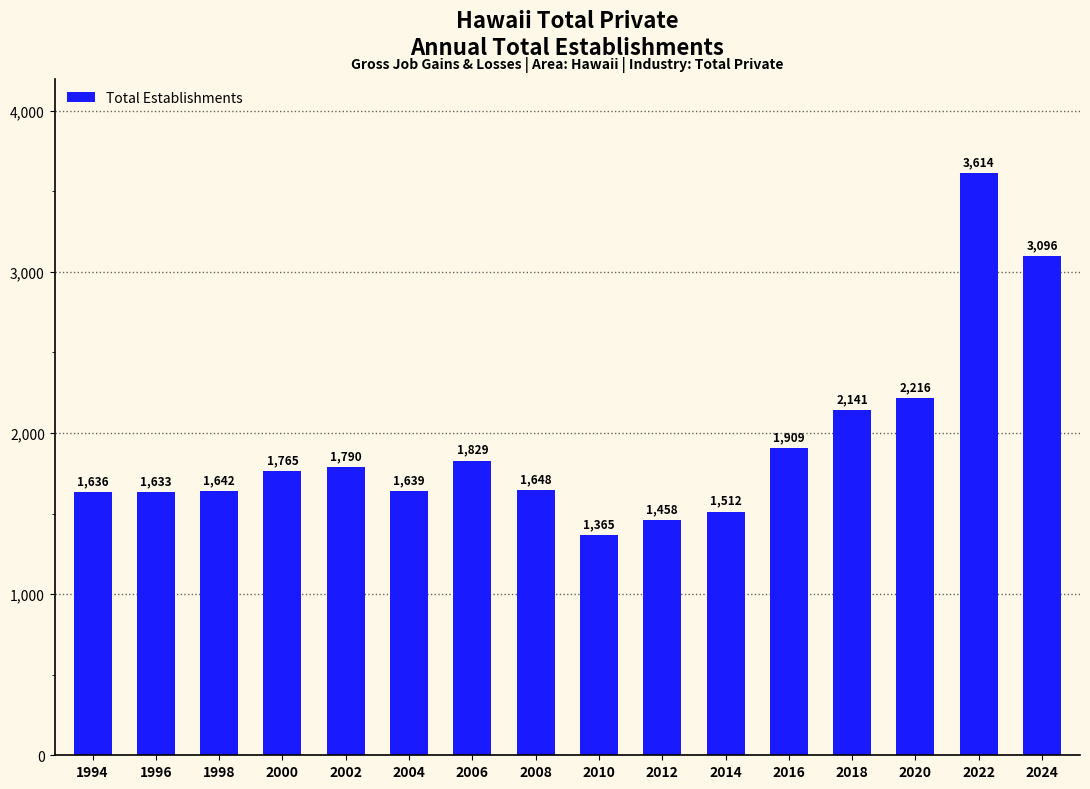

List the labels in order of value, largest first.

2022, 2024, 2020, 2018, 2016, 2006, 2002, 2000, 2008, 1998, 2004, 1994, 1996, 2014, 2012, 2010